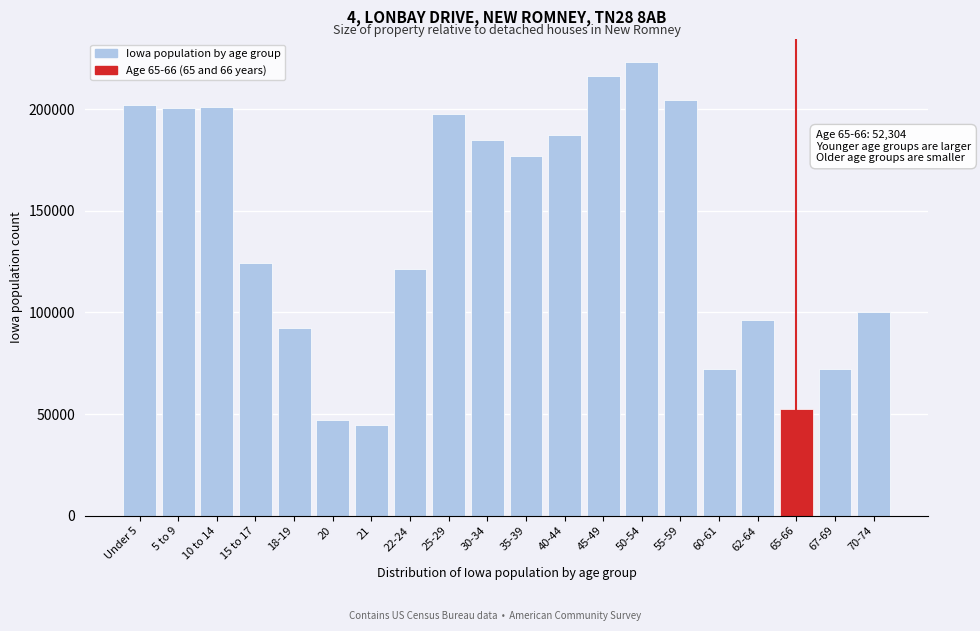

What is the difference between the maximum and minimum values?

178549